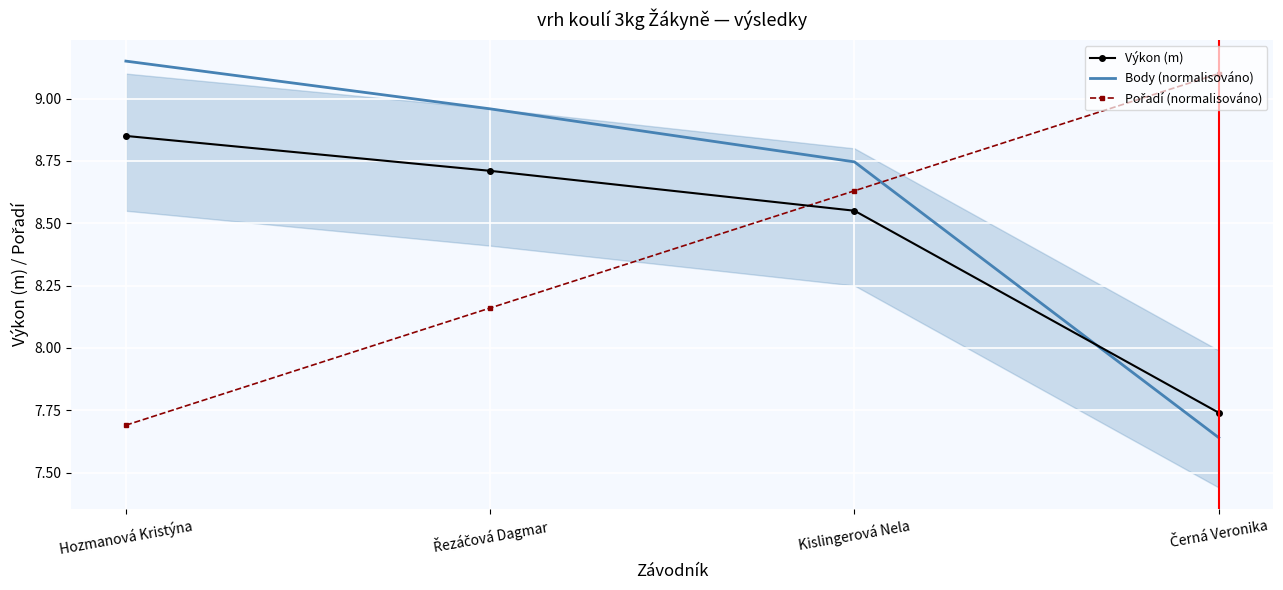

After their last crossing, which series has the higher values: Body (normalisováno) or Pořadí (normalisováno)?

Pořadí (normalisováno)